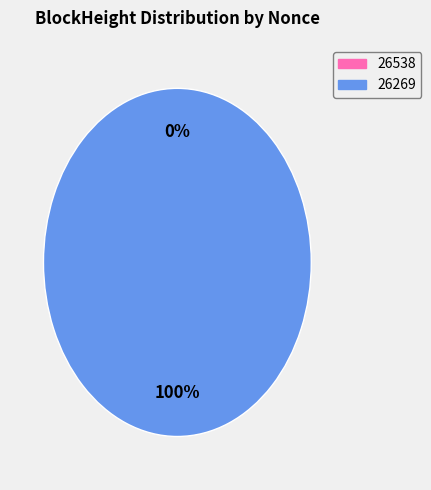

What is the smallest slice in the pie chart?

26538